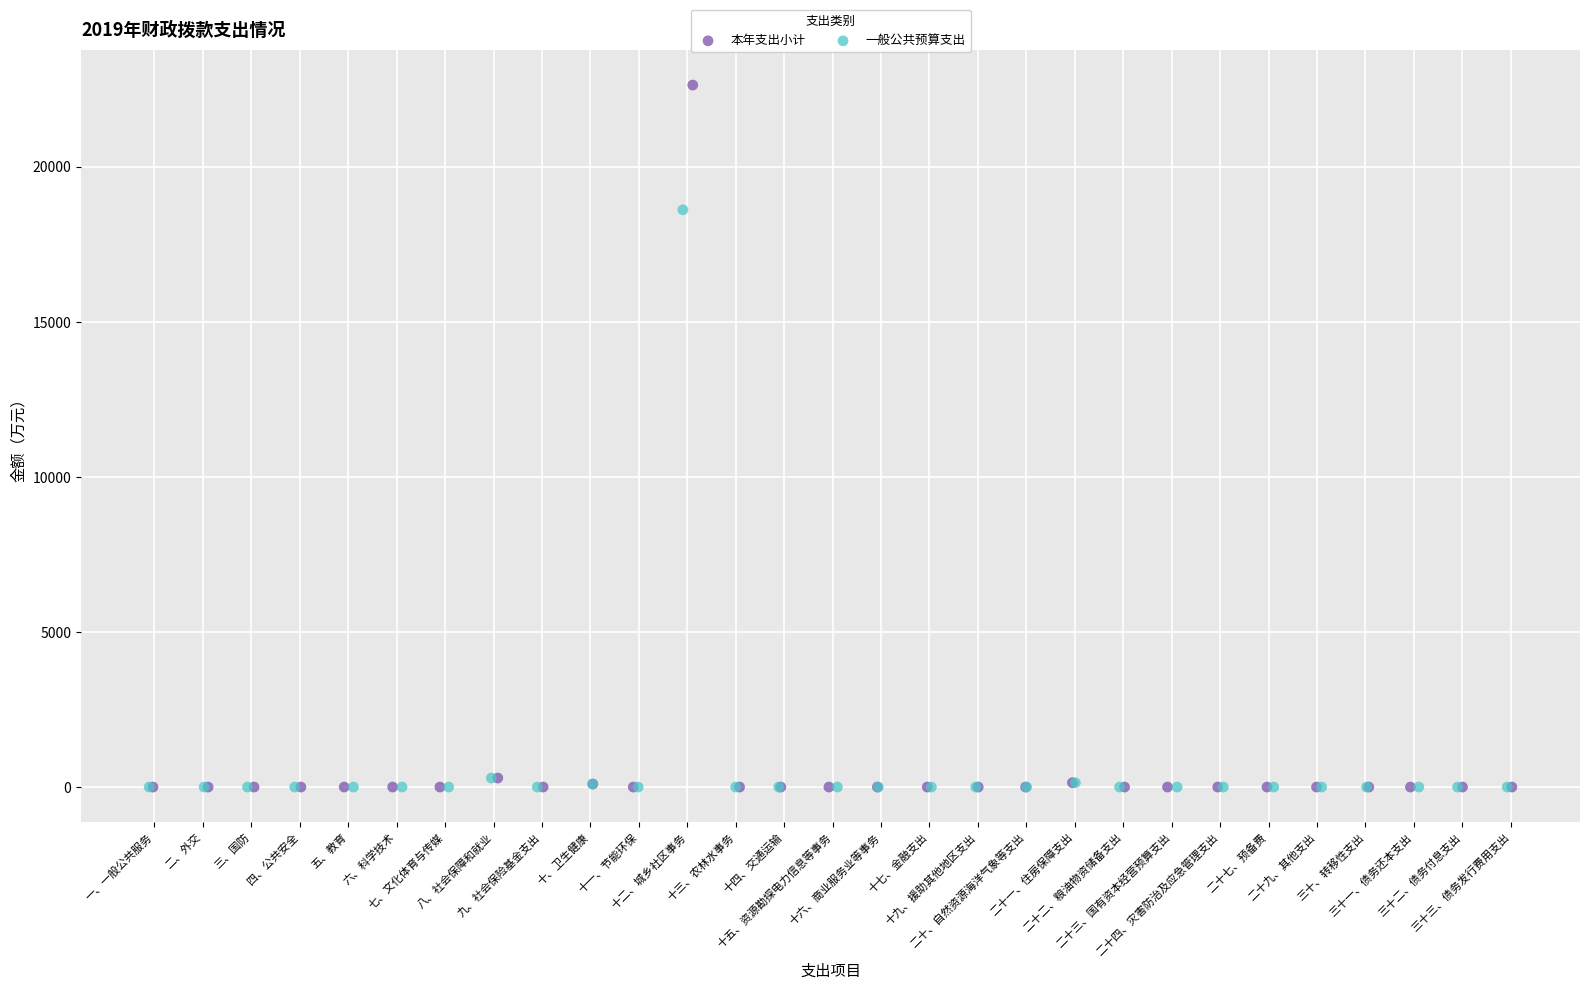

Which series reaches the maximum Y coordinate?

本年支出小计